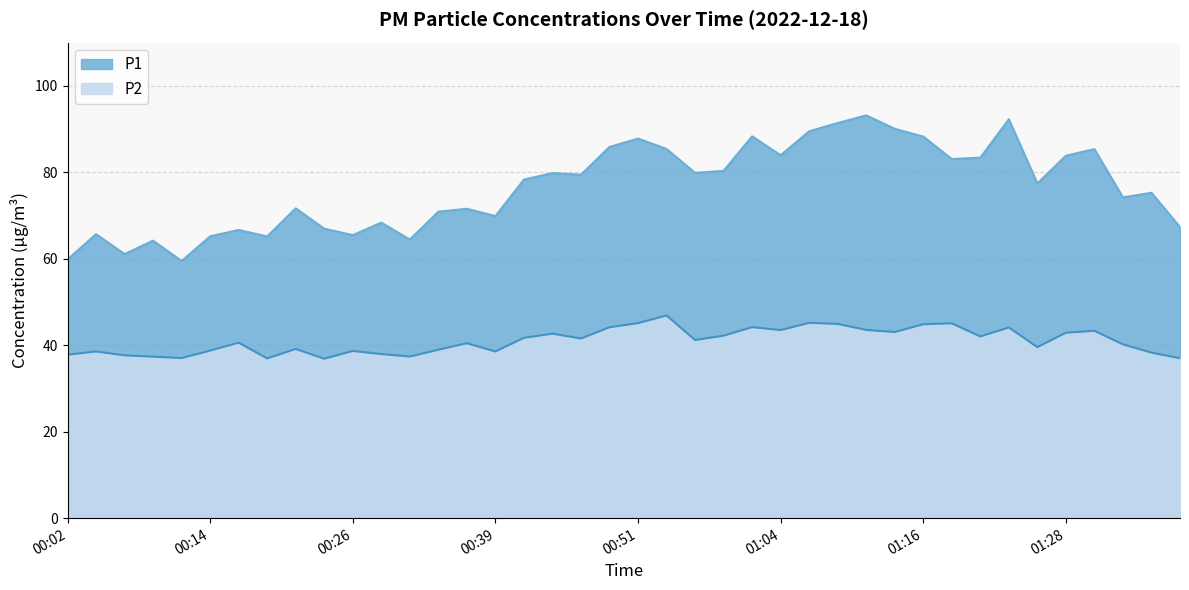

At how many categories does at least one series exceed 82?

15